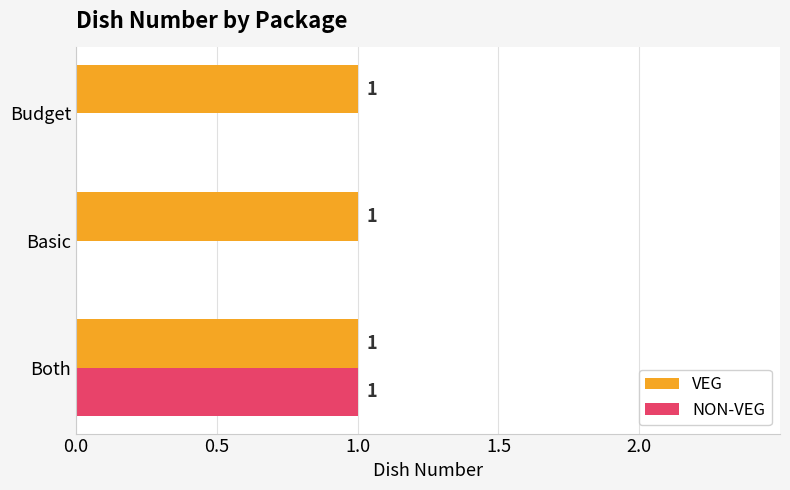

The value of VEG at Both is 0. True or false?

False